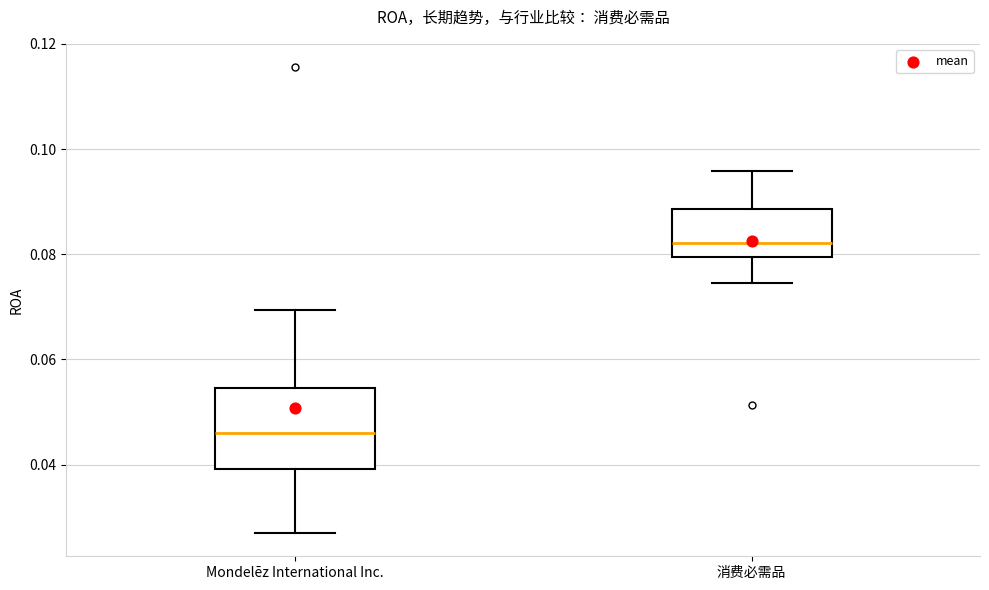

Which box is the tallest, from its lower edge to its upper edge?

Mondelēz International Inc.